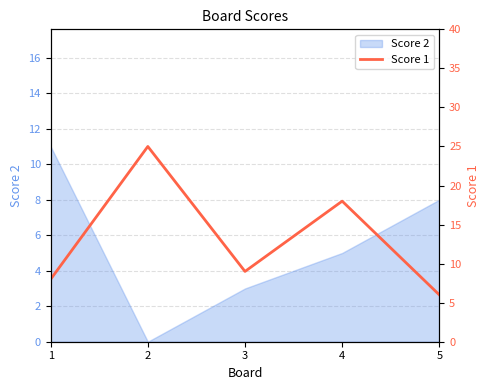

How many points are higher than both their immediate neighbors (excluding endpoints)?

2